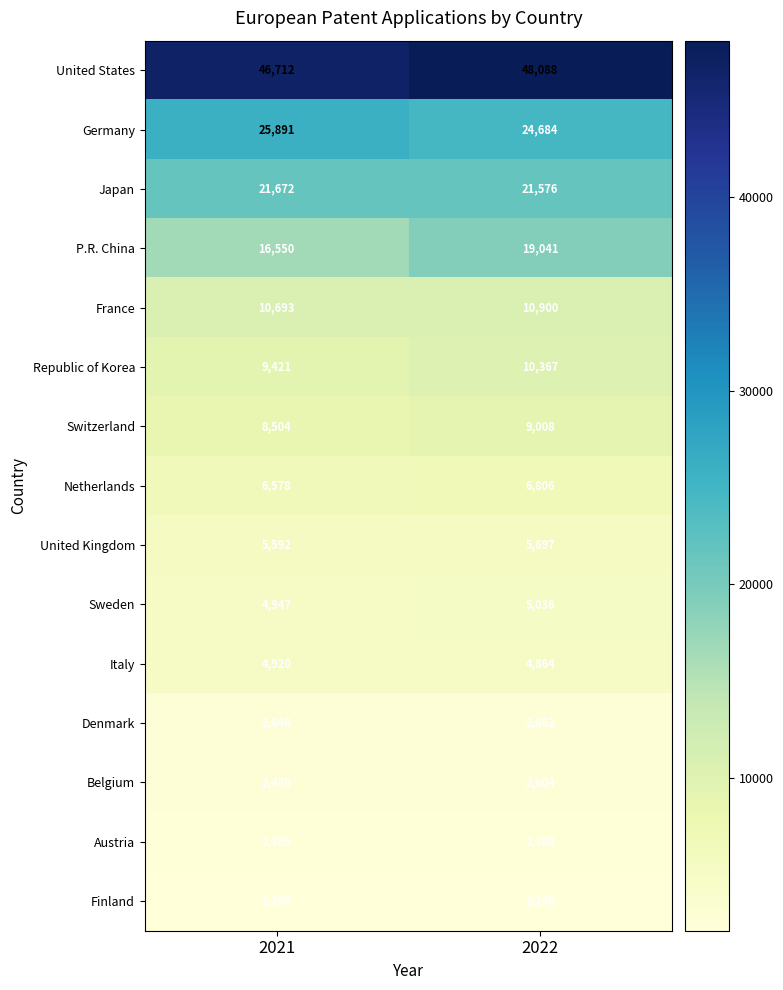

The Germany series shows 25891 at 2021. True or false?

True